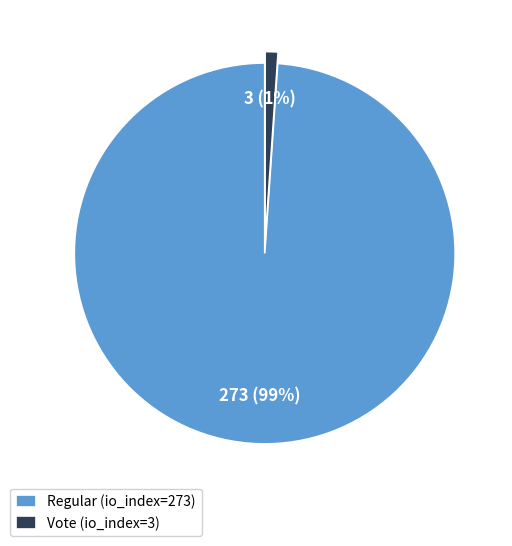

What is the majority slice?

Regular (io_index=273)